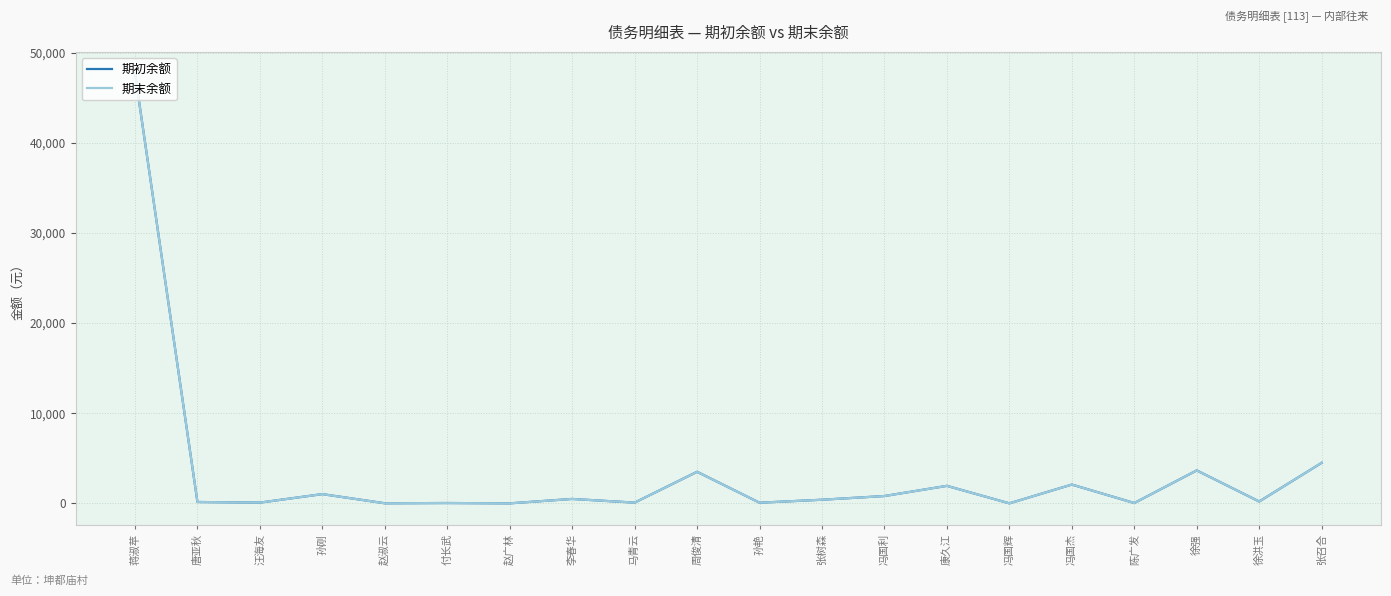

What is the difference between the maximum and minimum values in the 期初余额 series?

47689.7